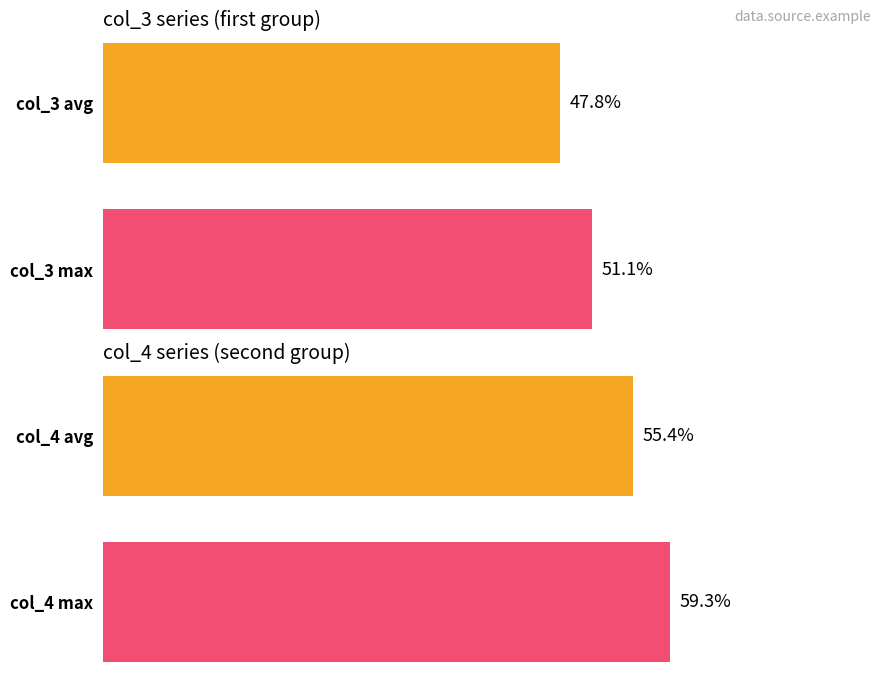

The col_4 series shows 17.3 at 201015. True or false?

False